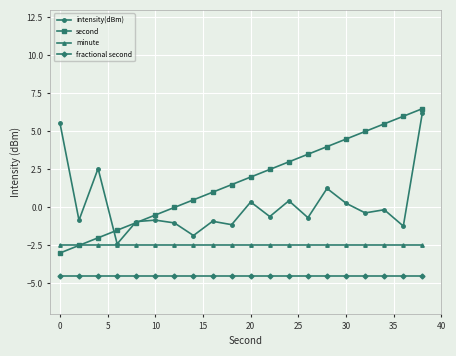

What is the value of the minute point at the 19th from the left?

-2.5